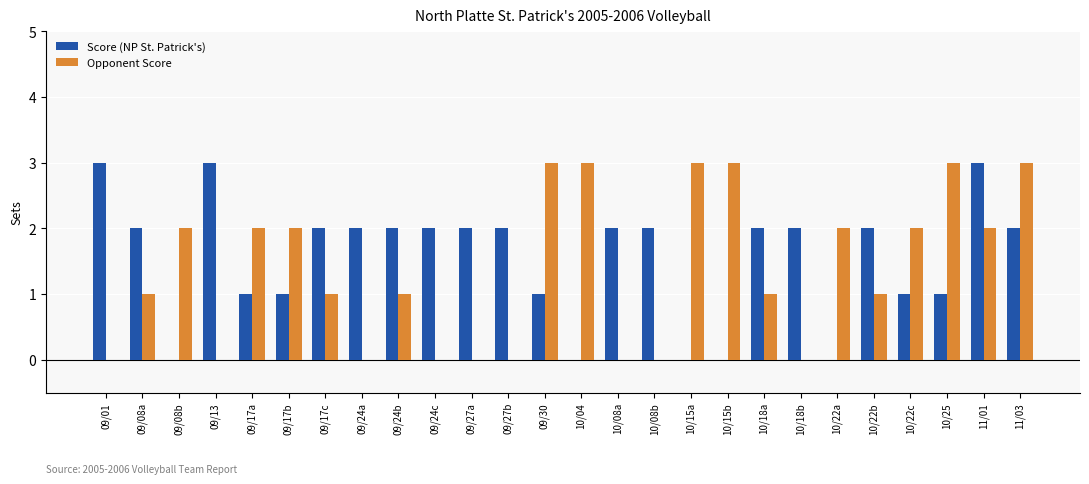

Reading left to right, list all the values displayed in this chart.

Score (NP St. Patrick's): 3	2	0	3	1	1	2	2	2	2	2	2	1	0	2	2	0	0	2	2	0	2	1	1	3	2
Opponent Score: 0	1	2	0	2	2	1	0	1	0	0	0	3	3	0	0	3	3	1	0	2	1	2	3	2	3